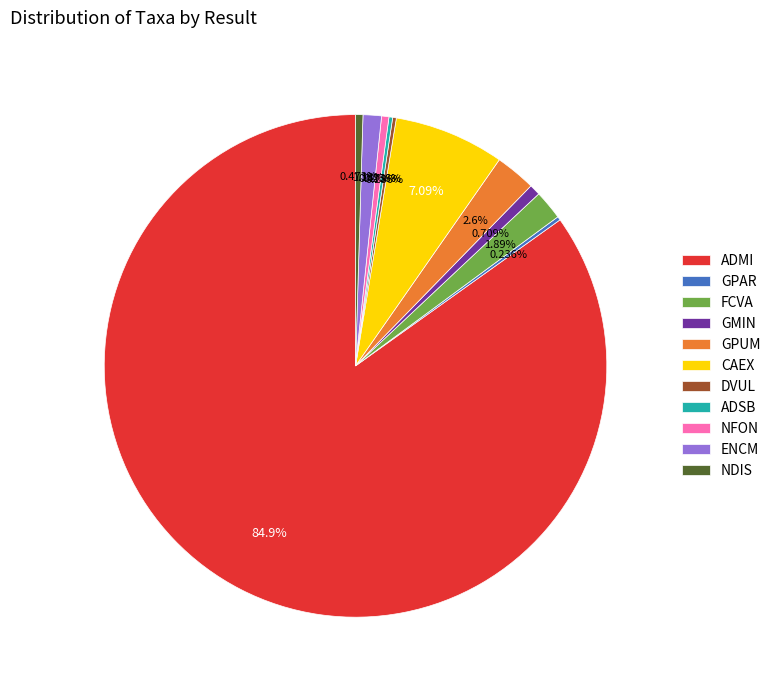

What portion of the pie excludes ADMI?

15.1%